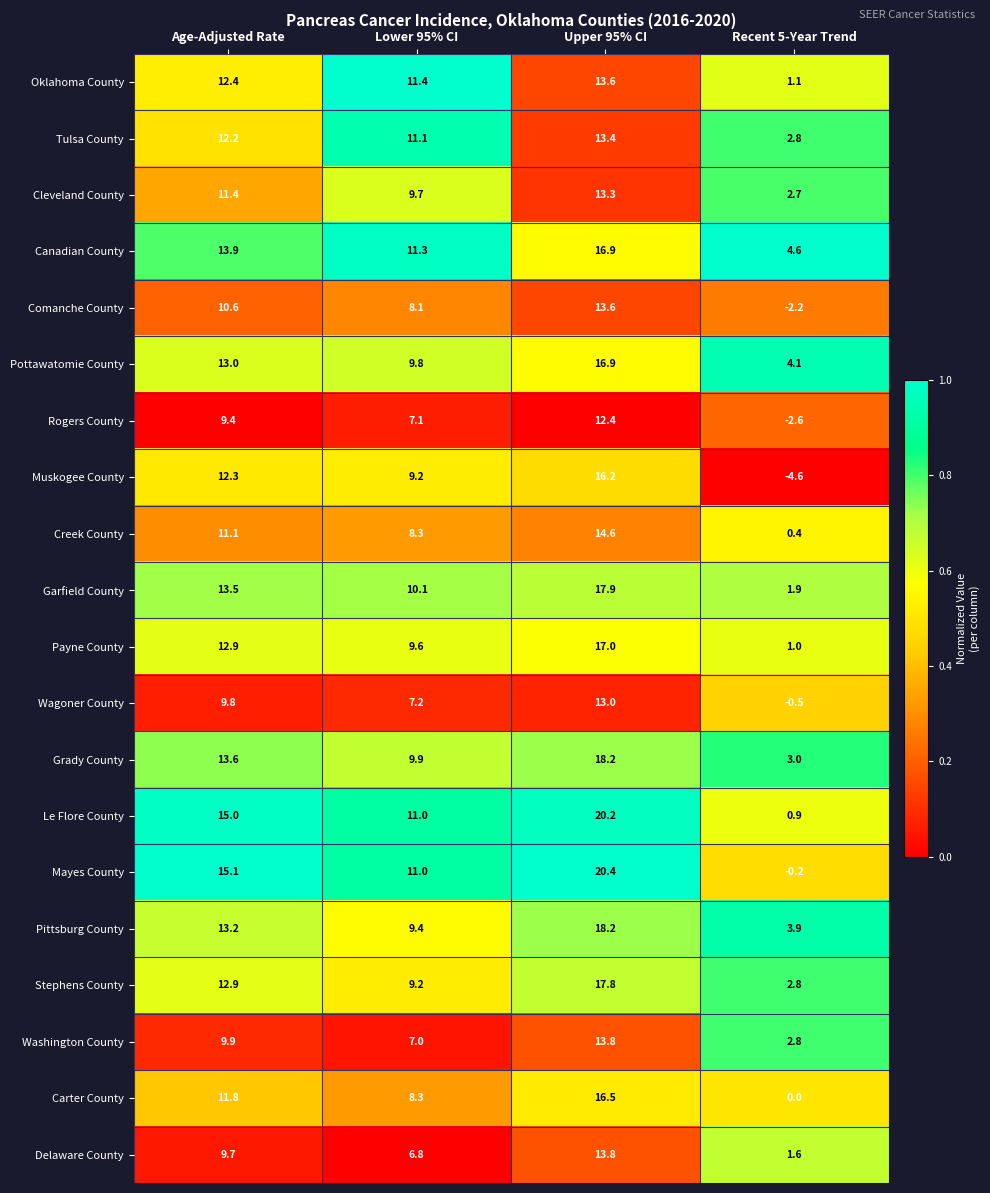

The Comanche County series shows 8.1 at Lower 95% CI. True or false?

True